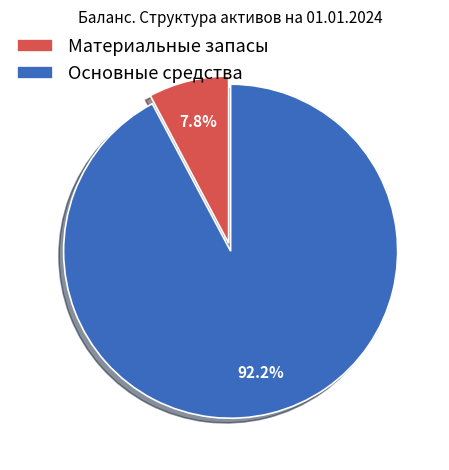

Count the number of slices in the pie.

2